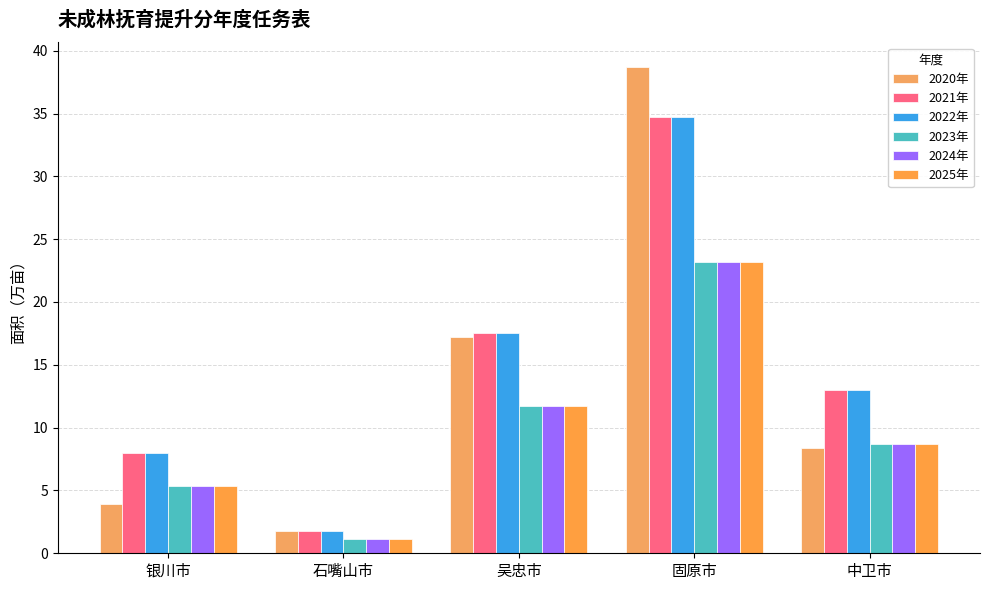

Reading left to right, extract all data points from this chart.

2020年: 银川市=3.9	石嘴山市=1.8	吴忠市=17.2	固原市=38.7	中卫市=8.4
2021年: 银川市=8.0	石嘴山市=1.8	吴忠市=17.5	固原市=34.8	中卫市=13.0
2022年: 银川市=8.0	石嘴山市=1.8	吴忠市=17.5	固原市=34.8	中卫市=13.0
2023年: 银川市=5.3	石嘴山市=1.2	吴忠市=11.7	固原市=23.2	中卫市=8.7
2024年: 银川市=5.3	石嘴山市=1.2	吴忠市=11.7	固原市=23.2	中卫市=8.7
2025年: 银川市=5.3	石嘴山市=1.2	吴忠市=11.7	固原市=23.2	中卫市=8.7